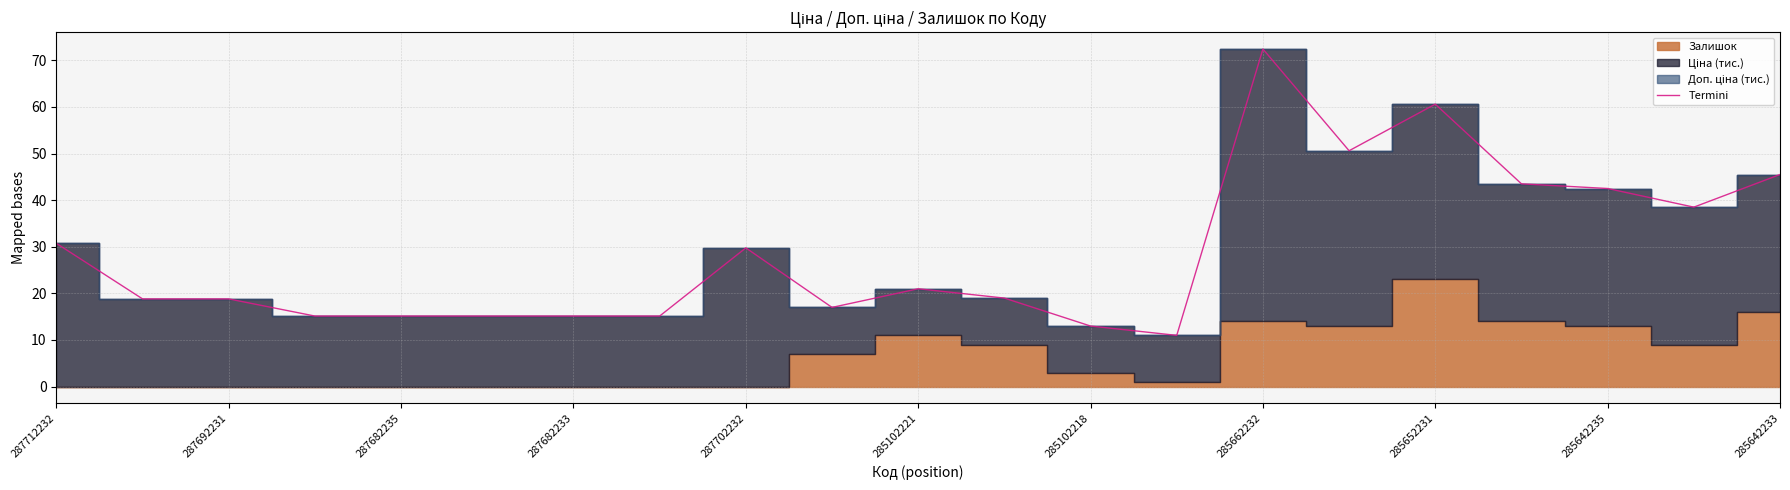

Where does the Termini series first go above 18?

287712232